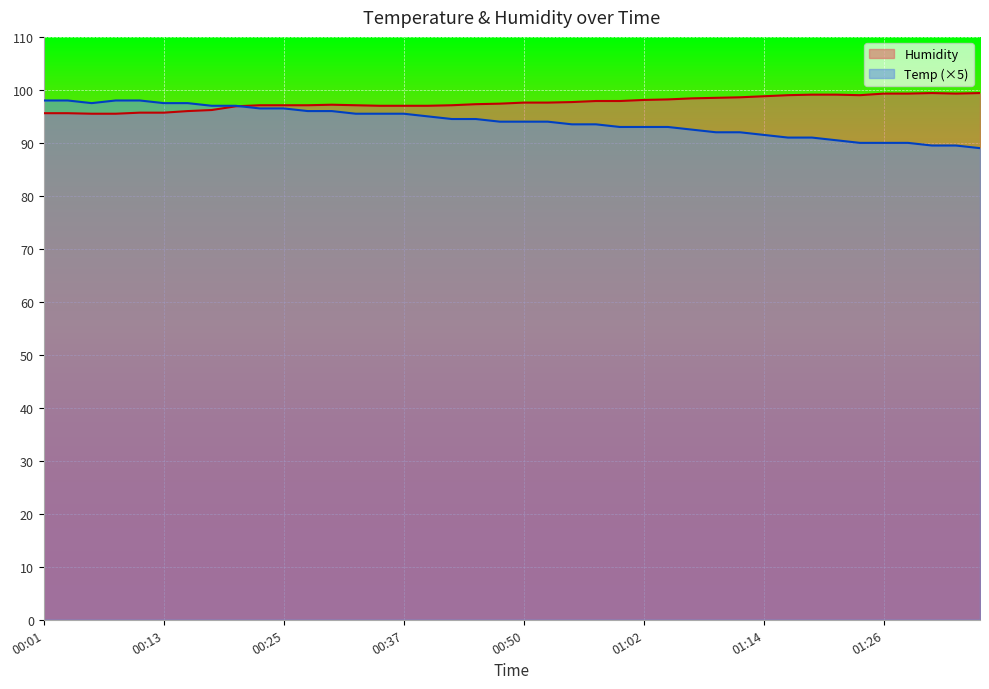

Which series ends up on top after the final intersection of Temp and Humidity?

Humidity